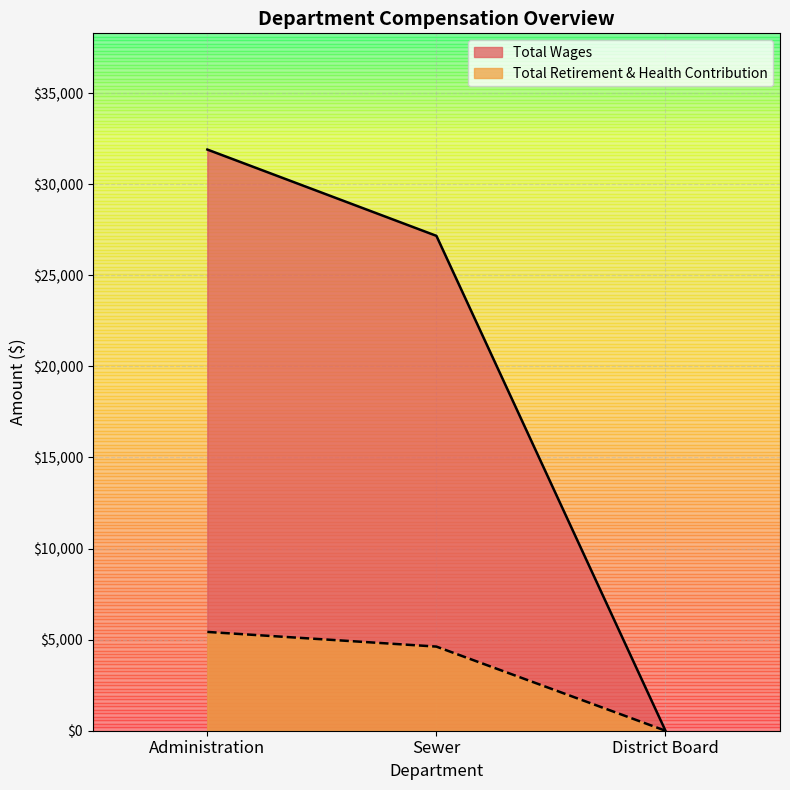

Which series has the largest total across all categories?

Total Wages